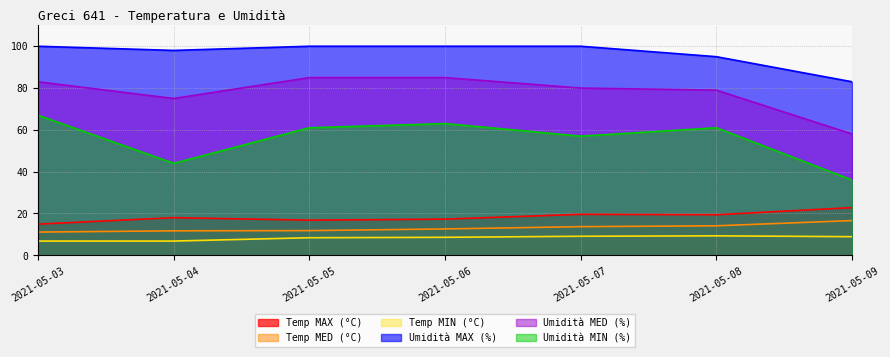

Is it true that Umidità MED (%) equals 79.0 at 2021-05-08?

True